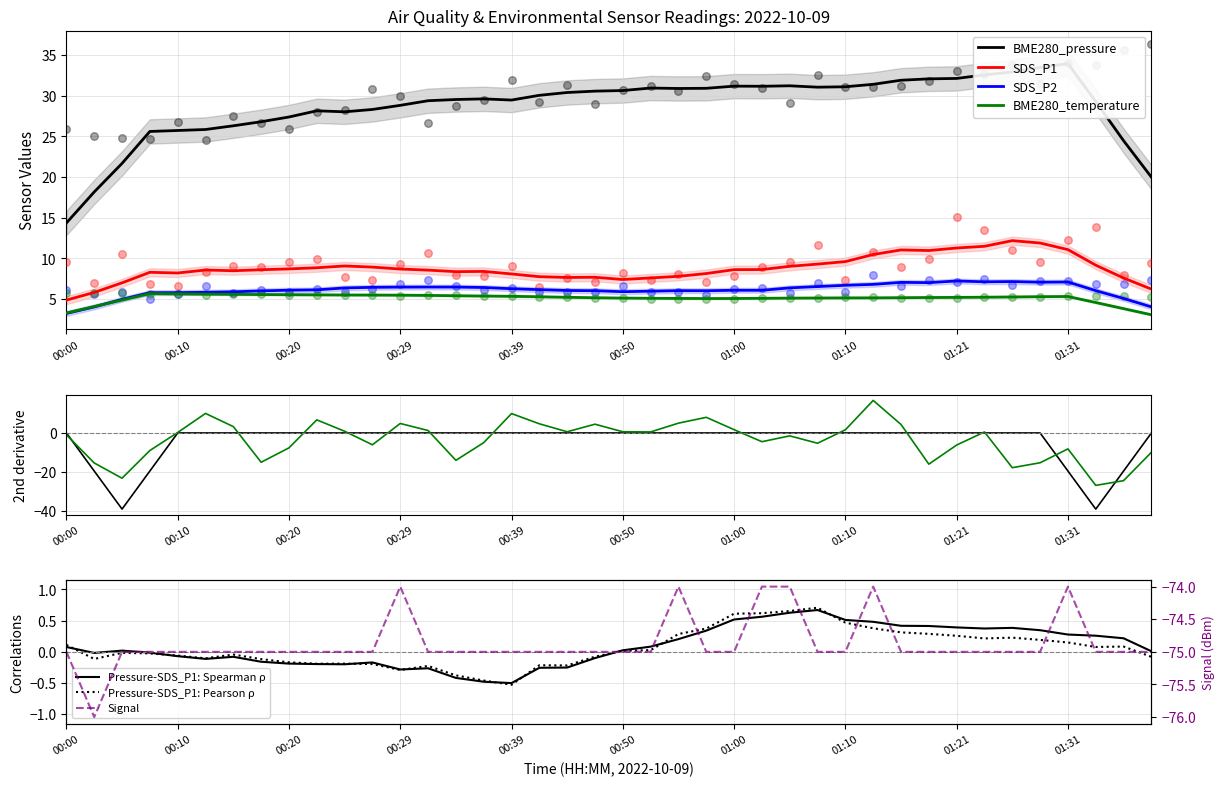

Which series reaches the maximum Y coordinate?

BME280_pressure